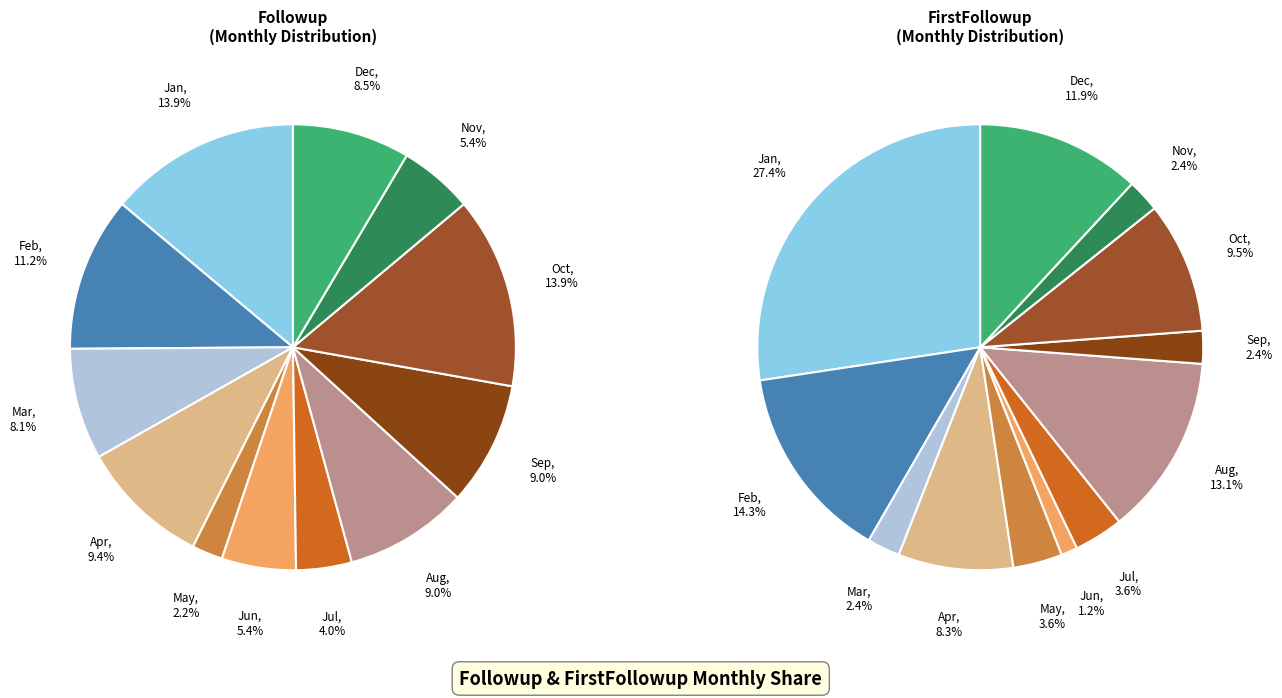

Rank the categories by value from lowest to highest.

May, Jul, Jun, Nov, Mar, Dec, Aug, Sep, Apr, Feb, Jan, Oct